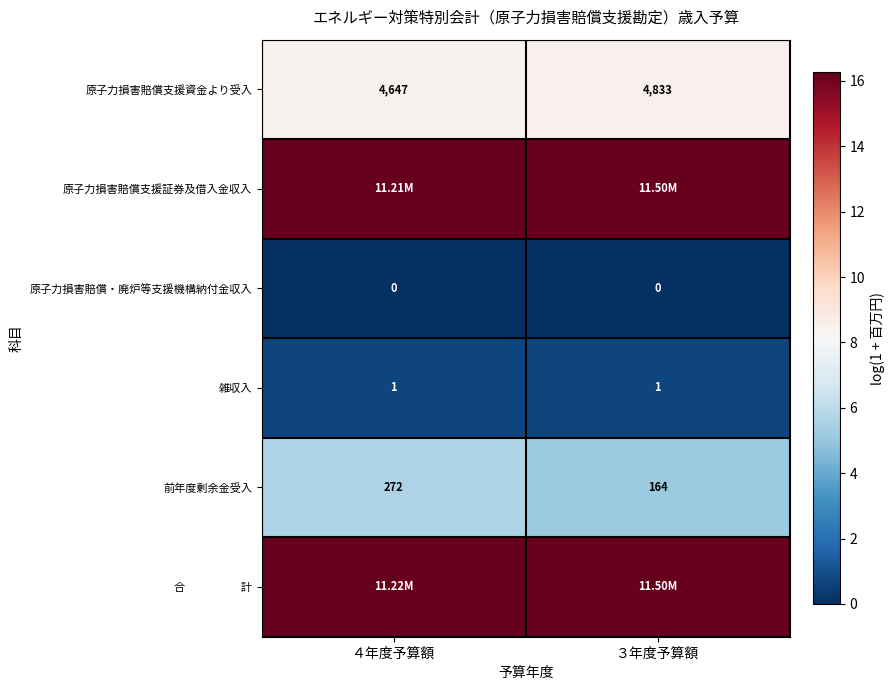

Where is 前年度剰余金受入 nearest to the value 5?

３年度予算額